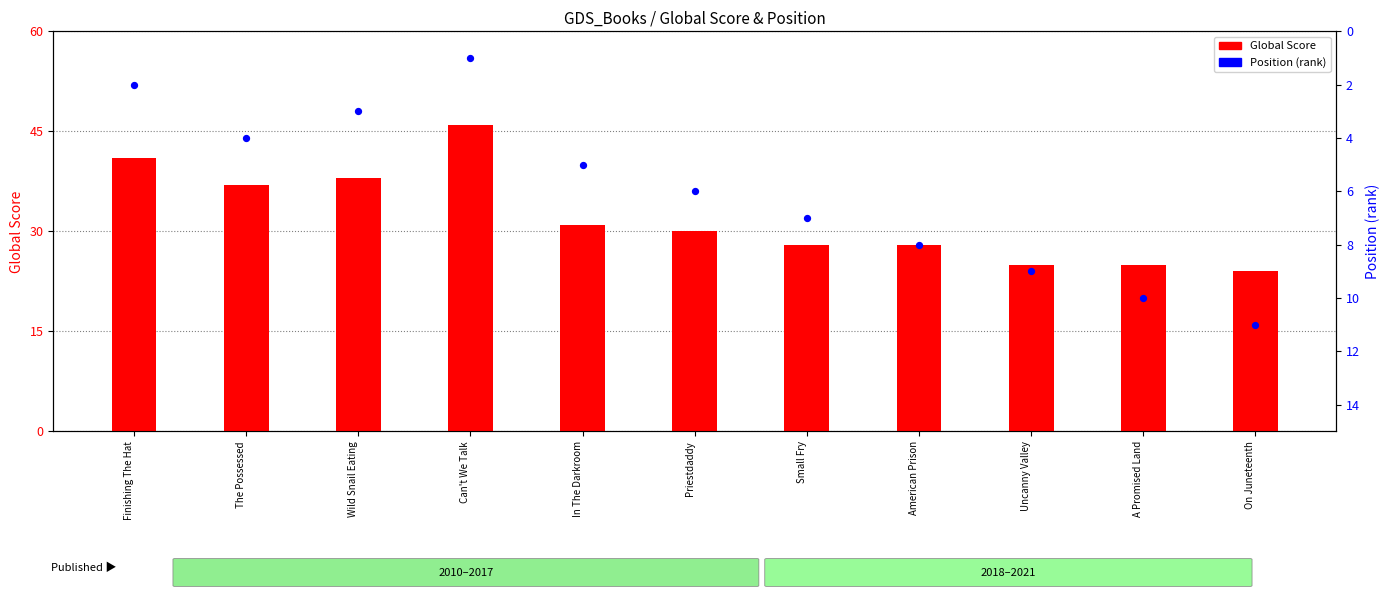

What is the total value across all series at Small Fry?

35